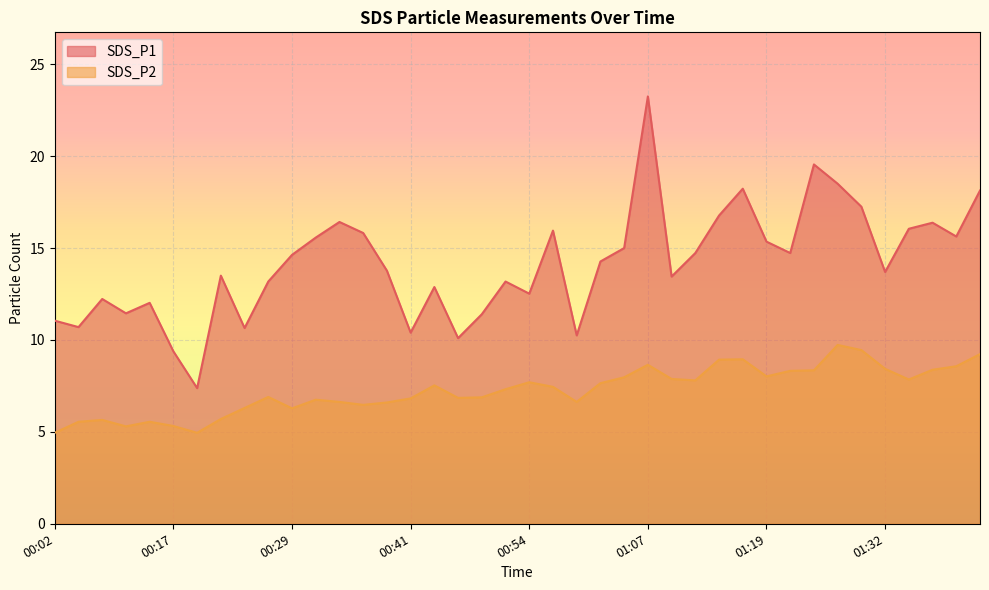

Which series has the largest total across all categories?

SDS_P1